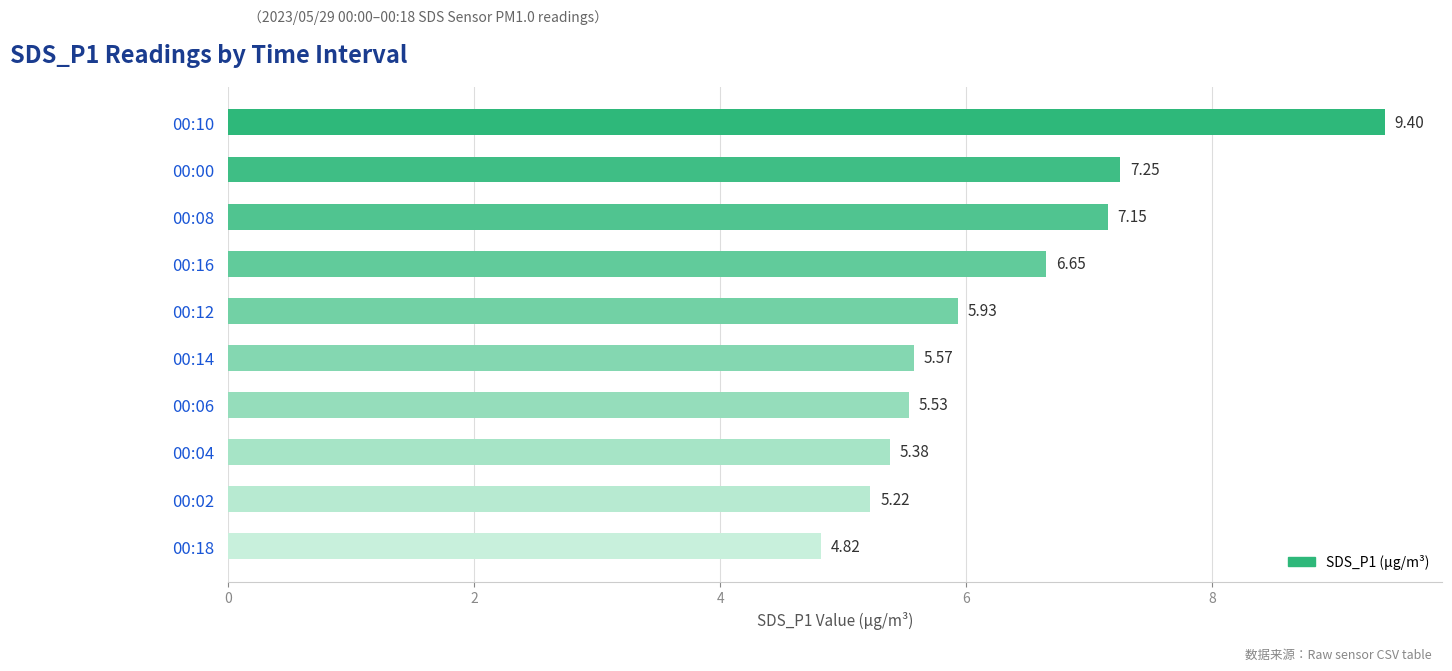

At which label is the value closest to 7?

00:08